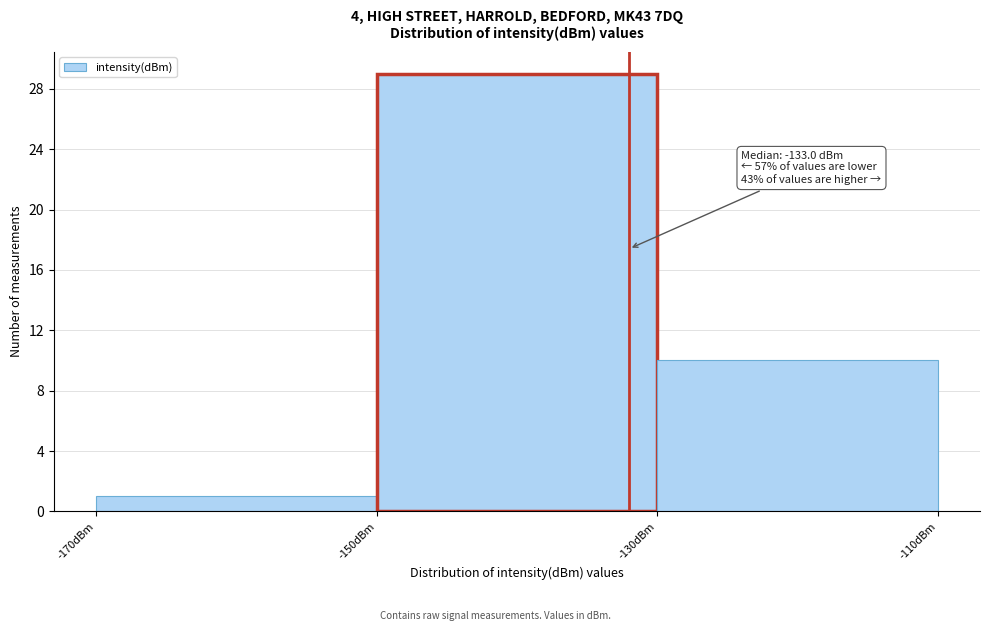

Over which range of the x-axis is the bar tallest?

-150 to -130